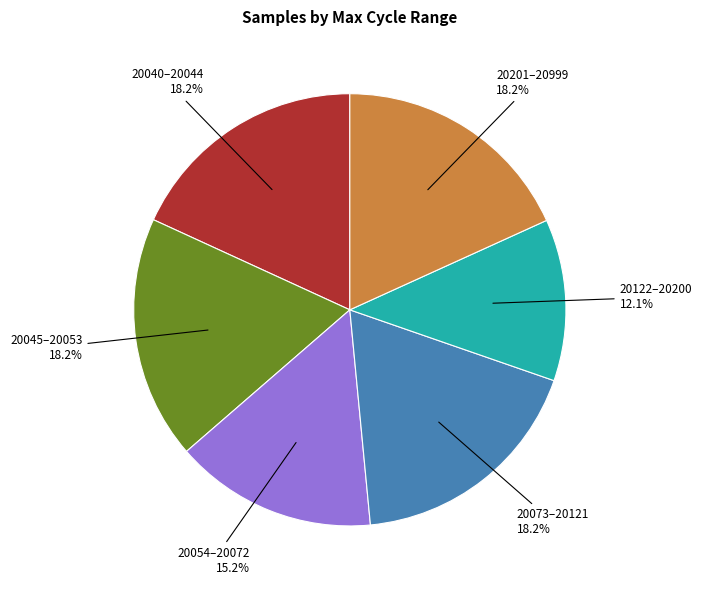

Is there any slice that represents more than half of the pie?

No